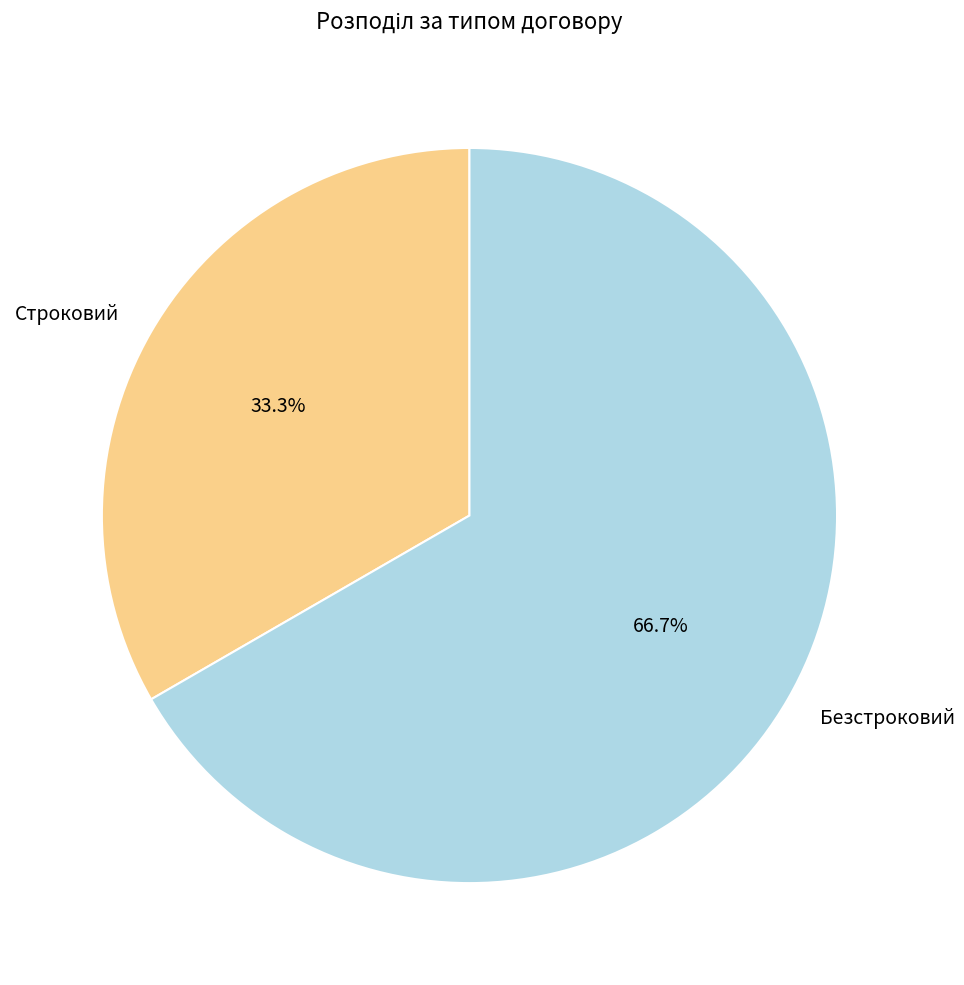

To the nearest percent, what is the combined percentage of Строковий and Безстроковий?

100%